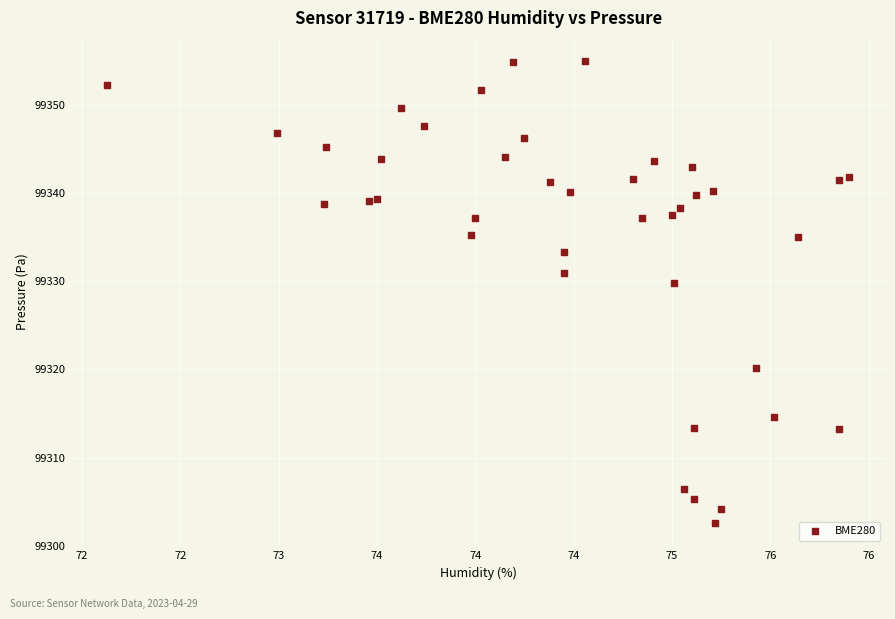

What Y value in the scatter plot is closest to 99328?

99329.8